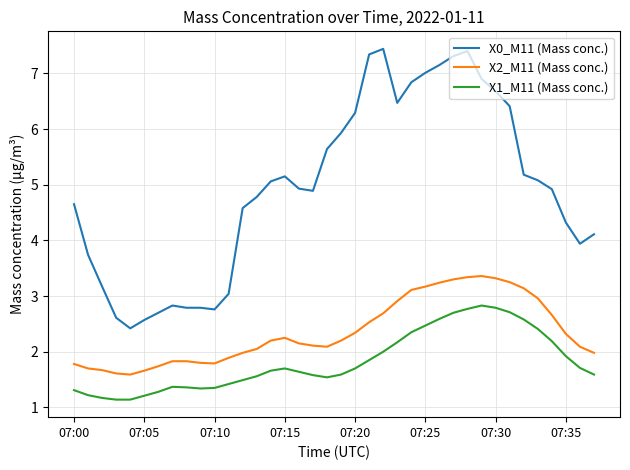

True or false: X1_M11 (Mass conc.) and X2_M11 (Mass conc.) cross at least once.

False